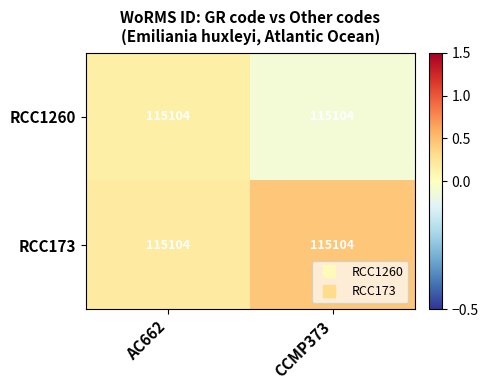

Which series changed the most between AC662 and CCMP373?

RCC173